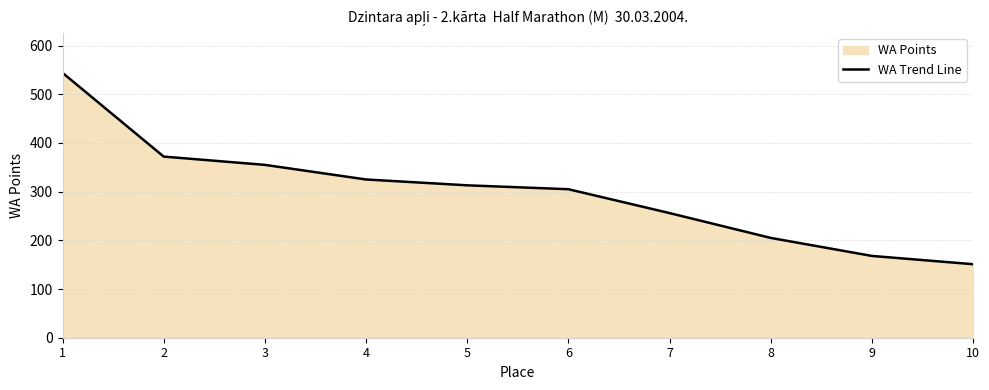

What is the ratio of the value at 8 to the value at 9?

1.2